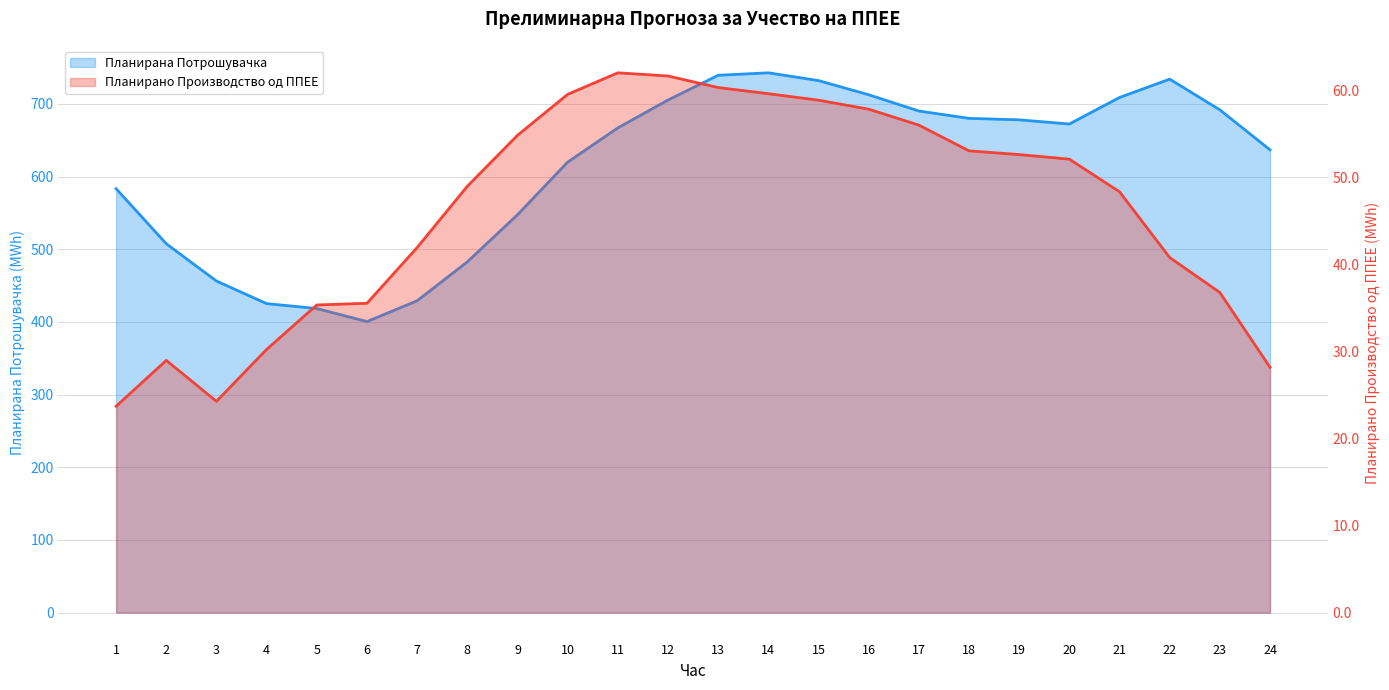

What is the highest value of the Планирана Потрошувачка series?

742.7